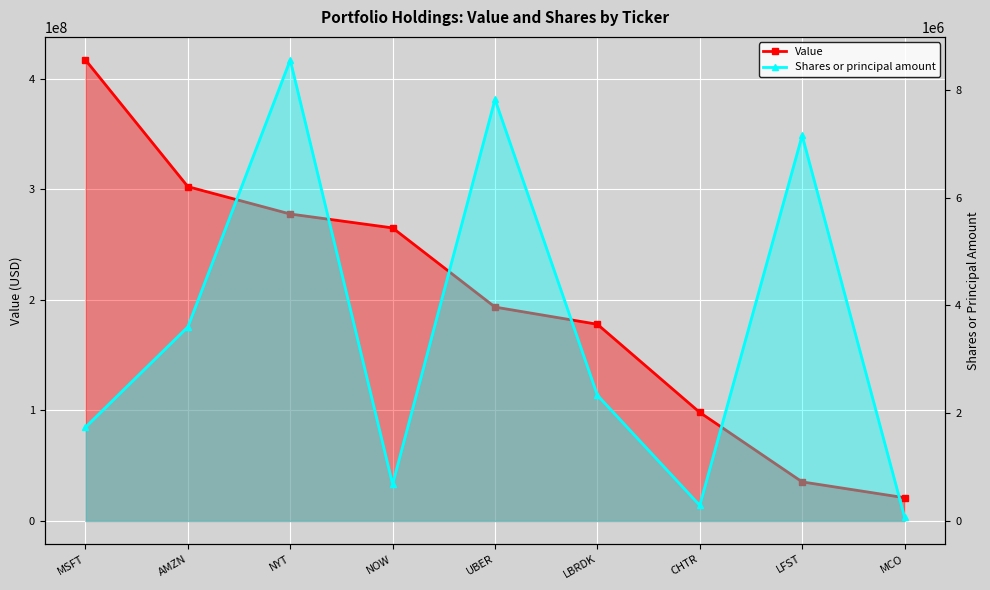

How many lines are shown in the chart?

2